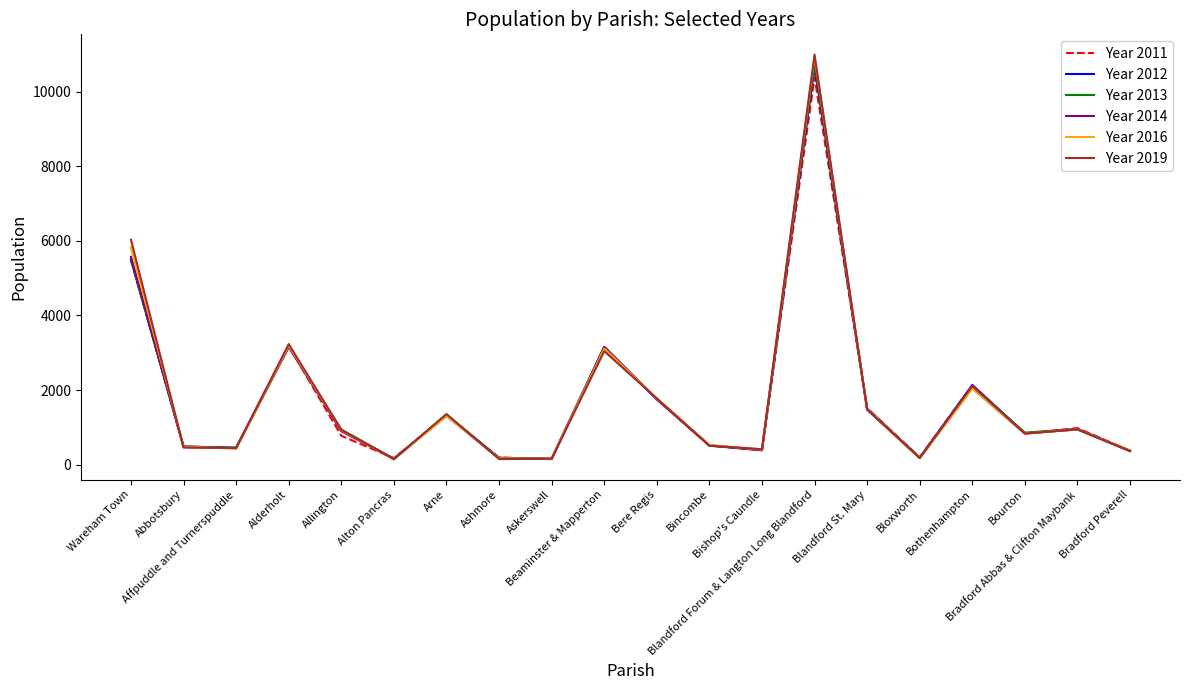

Does the chart display data point markers on the line(s)?

No